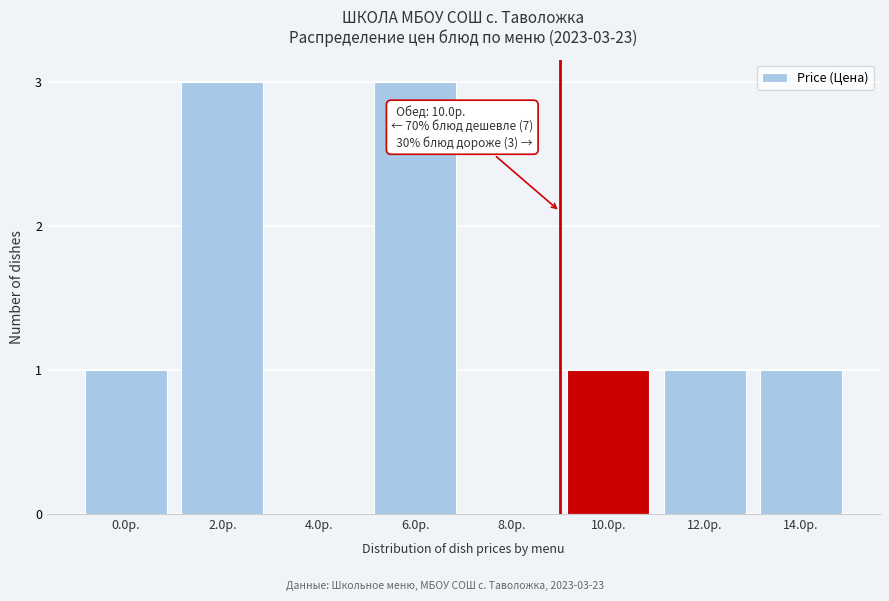

Reading left to right, transcribe all the data shown in this chart.

0.0р.=1	2.0р.=3	4.0р.=0	6.0р.=3	8.0р.=0	10.0р.=1	12.0р.=1	14.0р.=1